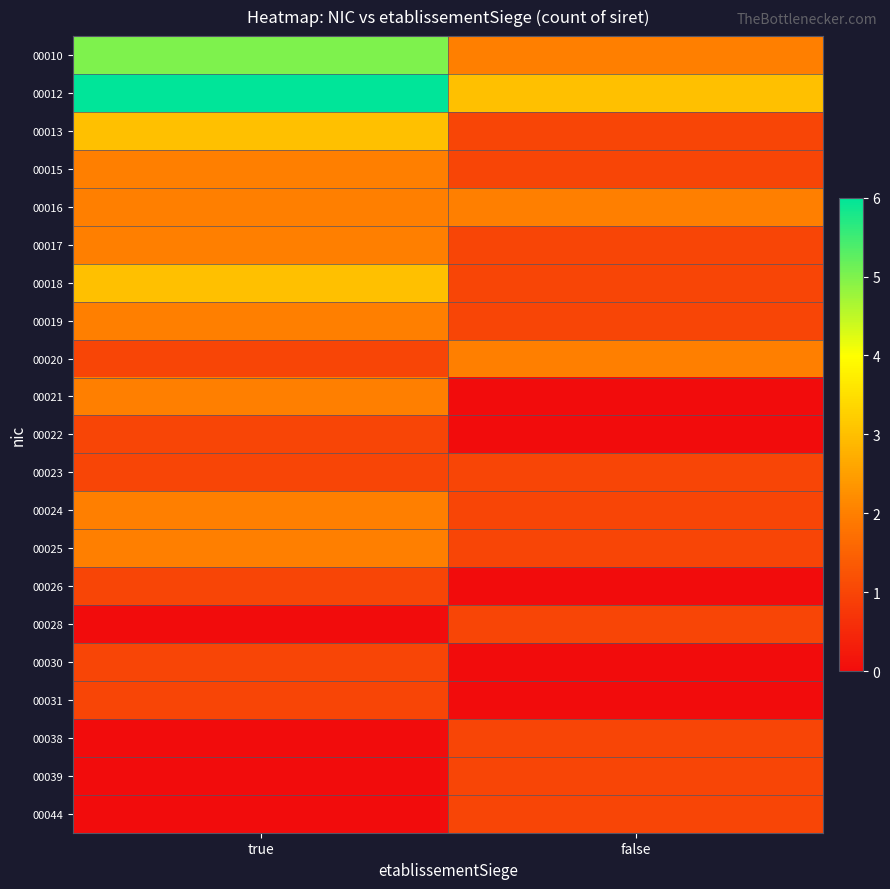

Which has a higher value, true or false?

true